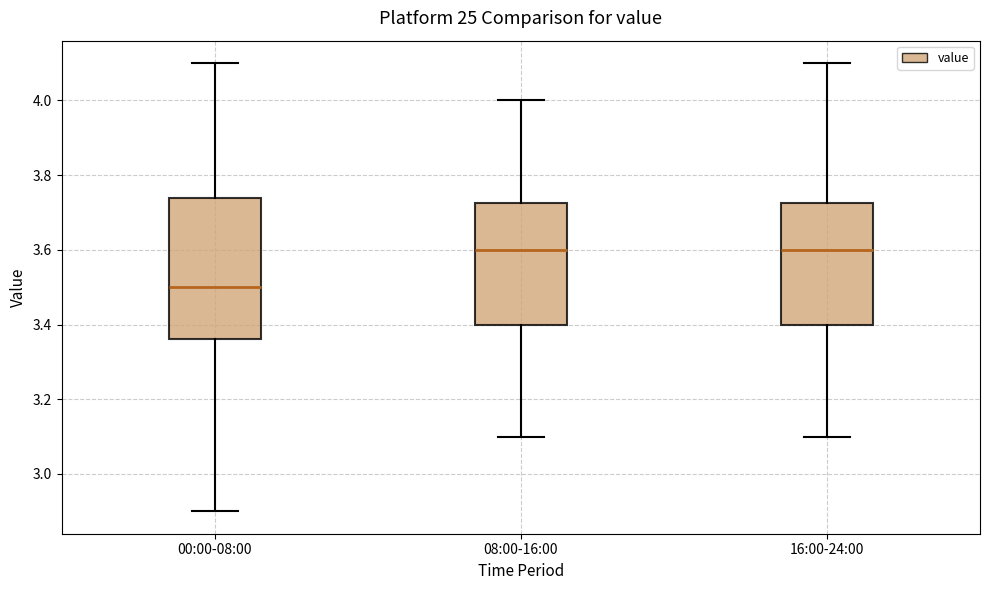

Where does the upper whisker of the box for 08:00-16:00 end on the y-axis? The values are not printed on the chart, so give them approximately, as read against the axis.

4.00